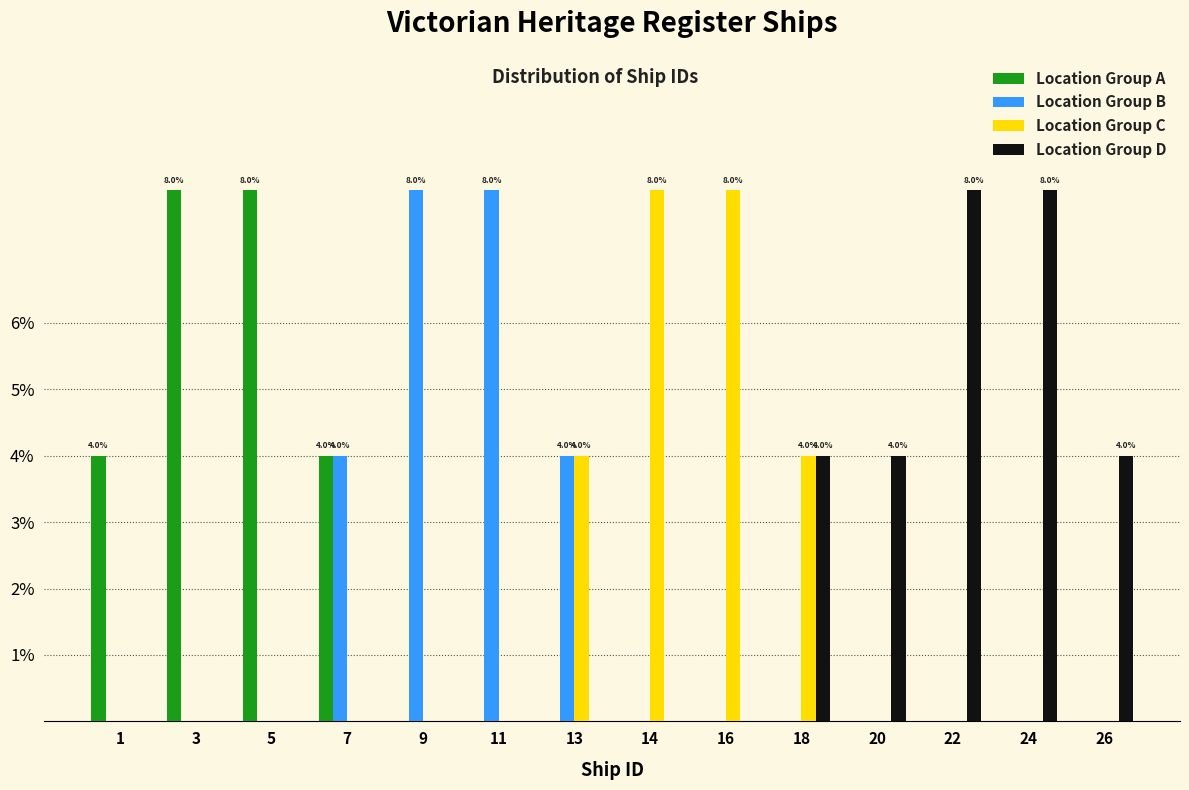

The value of Location Group C at 26 is 0. True or false?

True